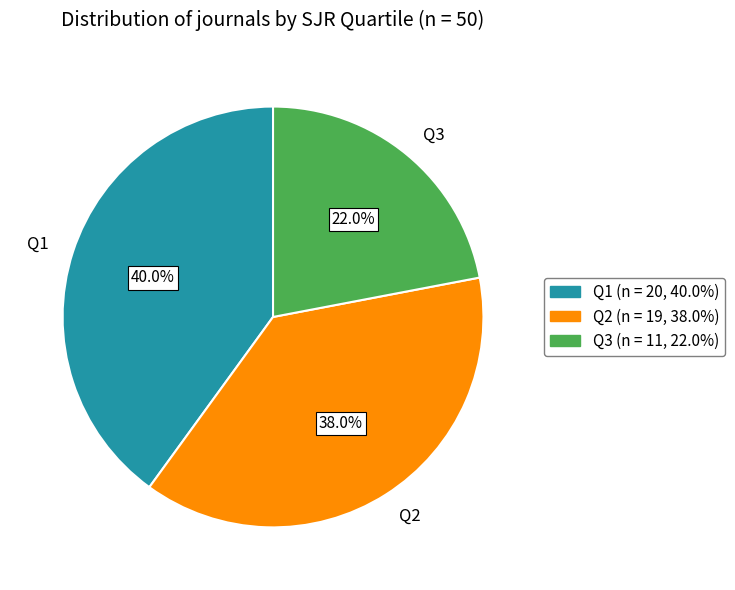

Is the sum of Q1 and Q2 greater than half?

Yes